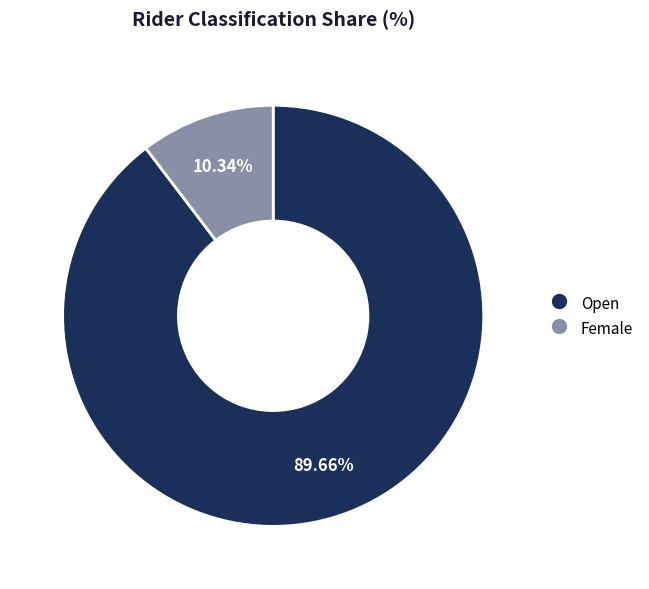

Rank the categories by value from lowest to highest.

Female, Open